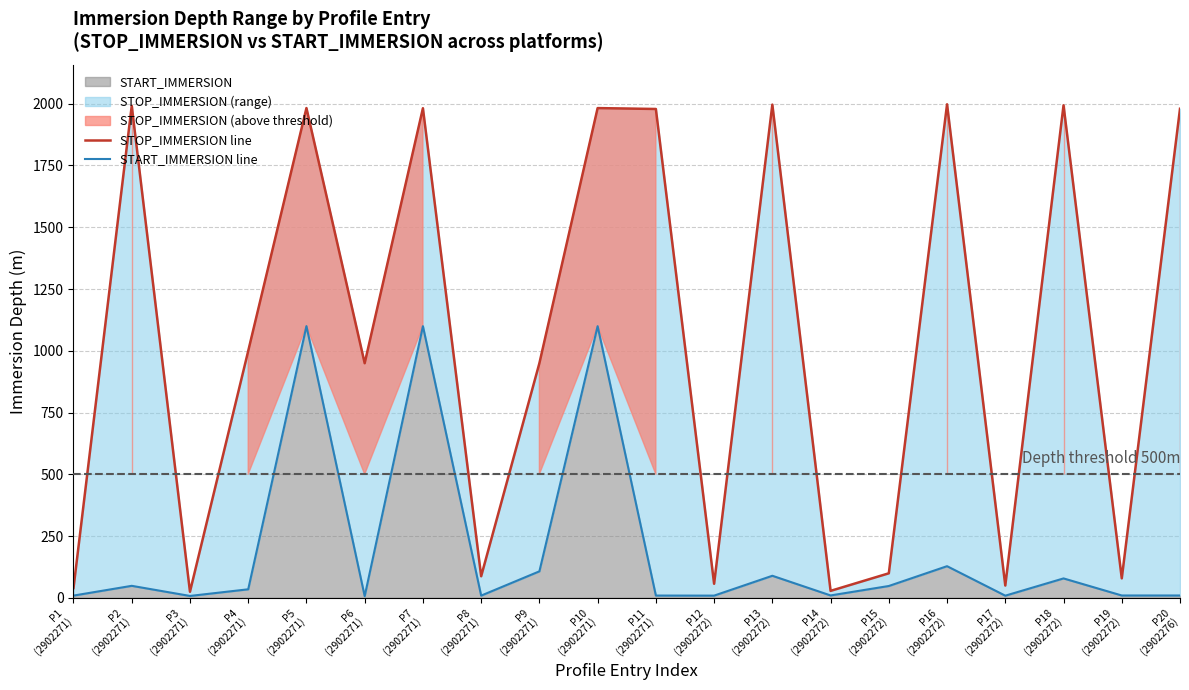

What is the difference between the maximum and minimum values in the STOP_IMMERSION line series?

1973.0